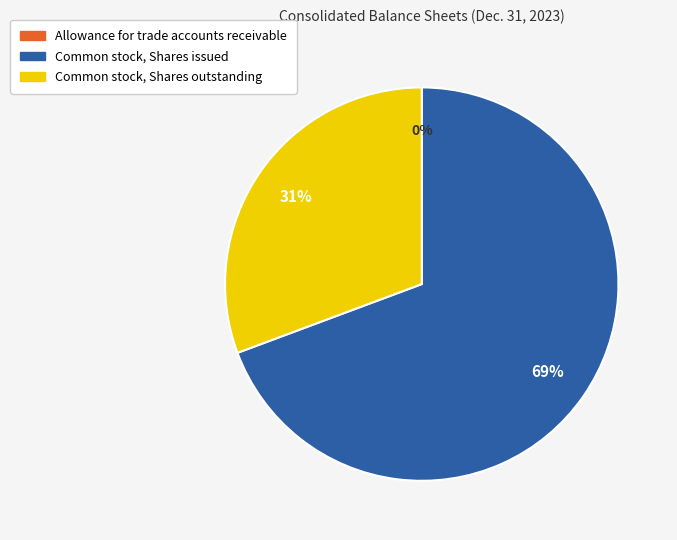

True or false: Common stock, Shares issued accounts for 69% of the total.

True